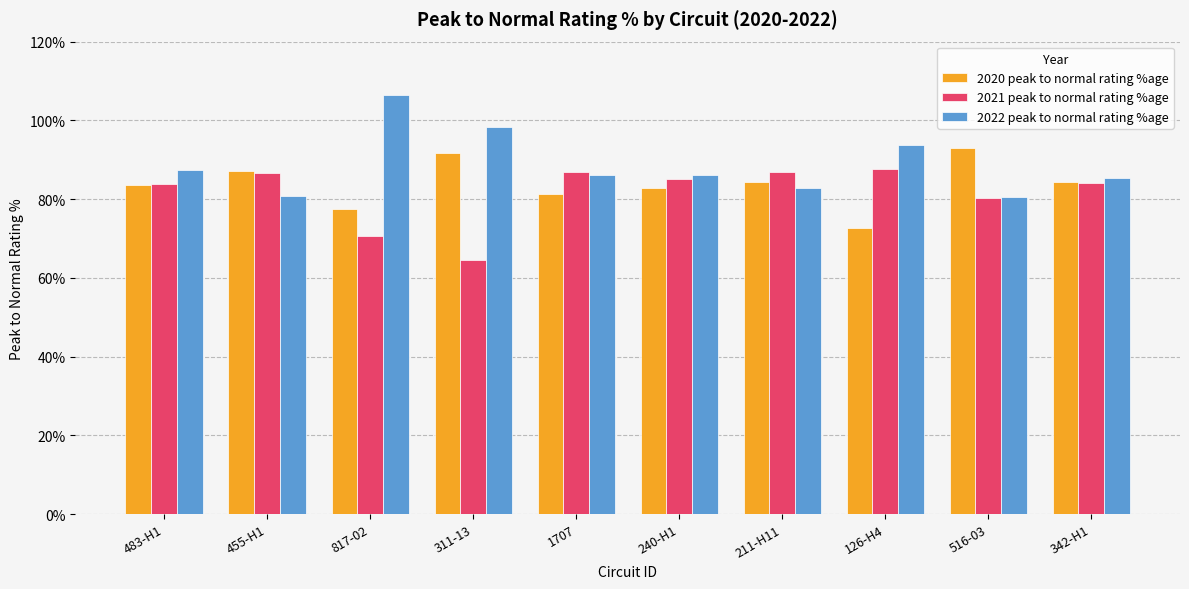

Rank the series by their average value, from highest to lowest.

2022 peak to normal rating %age, 2020 peak to normal rating %age, 2021 peak to normal rating %age